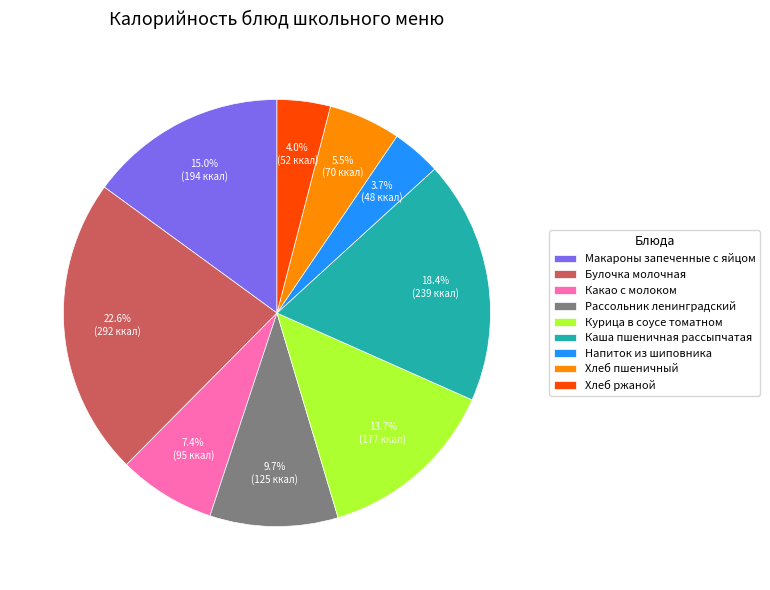

What is the ratio of the value at Рассольник ленинградский to the value at Напиток из шиповника?

2.6